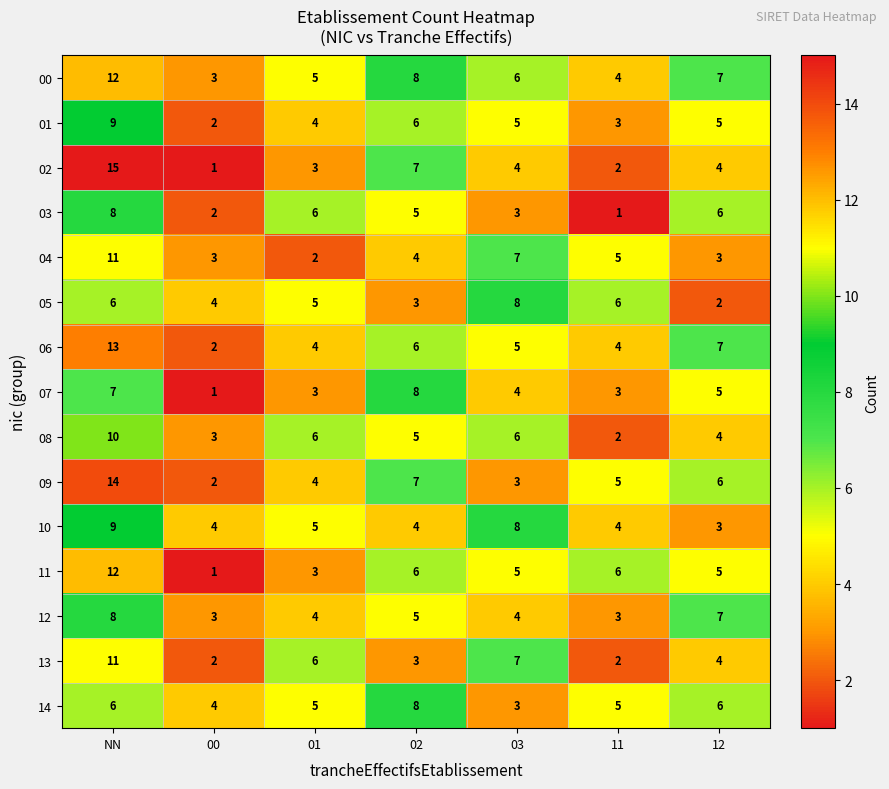

Which category has the lowest value in the 00 series?

00